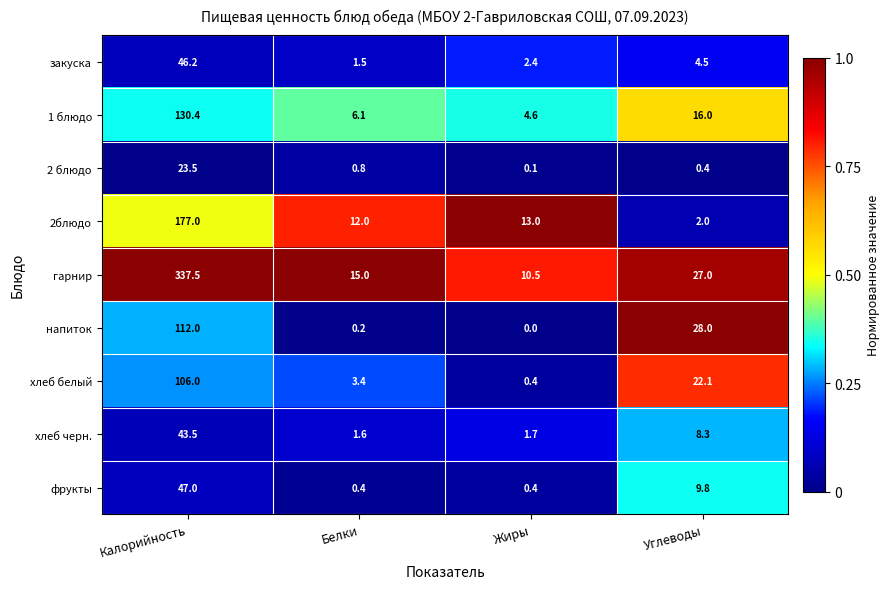

At which category is the sum across all series the highest?

Калорийность